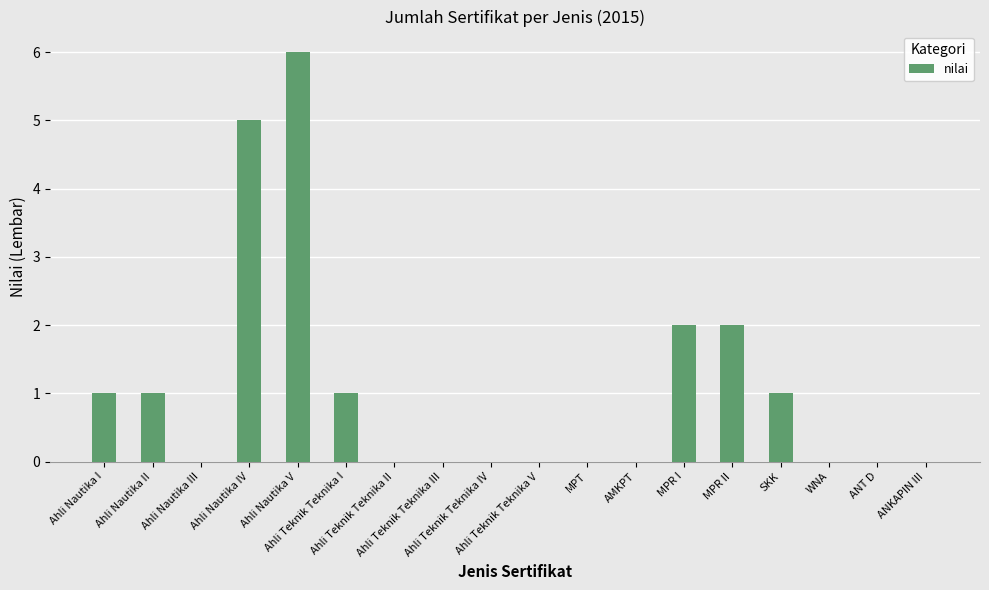

Is it true that the value at Ahli Teknik Teknika I is 0?

False